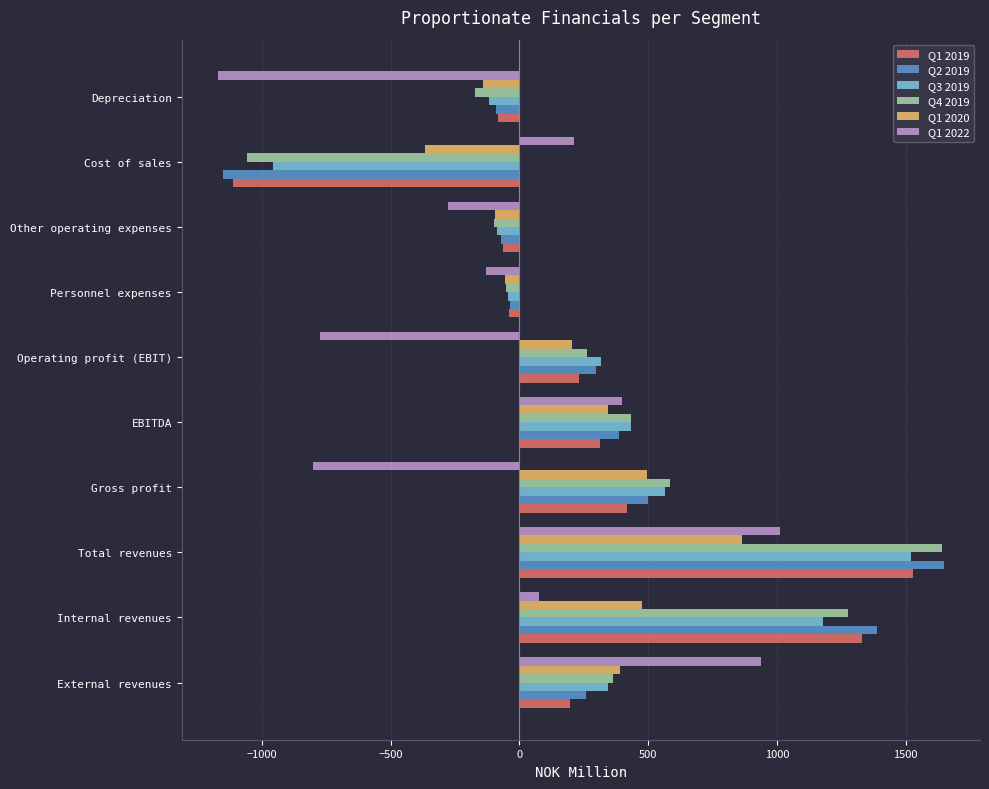

How many positive values does the Q1 2022 series have?

5